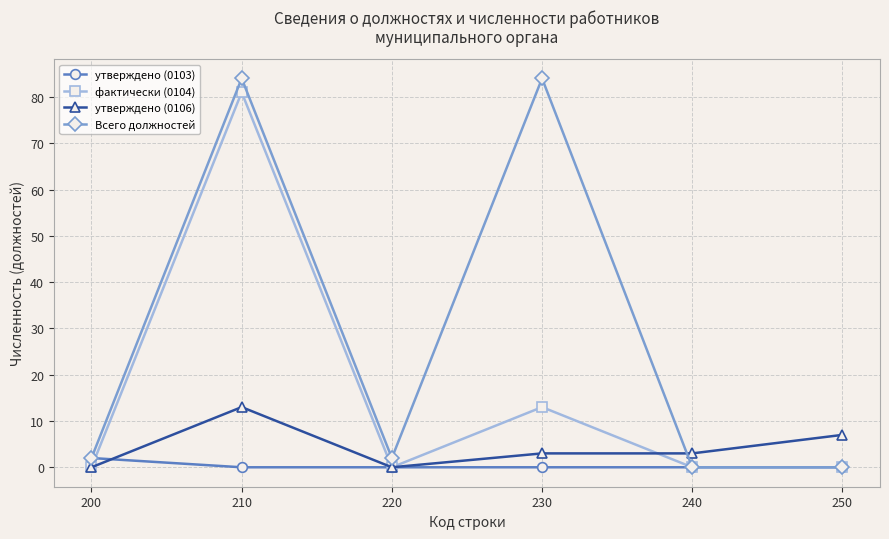

At which category does фактически (0104) reach its first local peak?

210